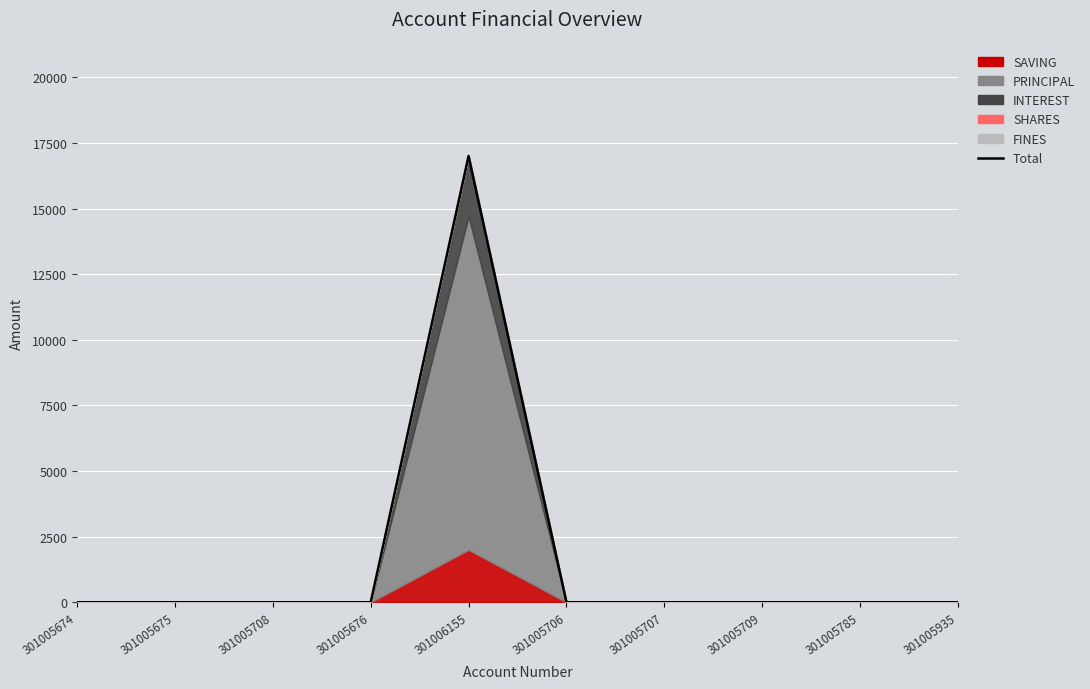

The value at 301005935 is 0. True or false?

True